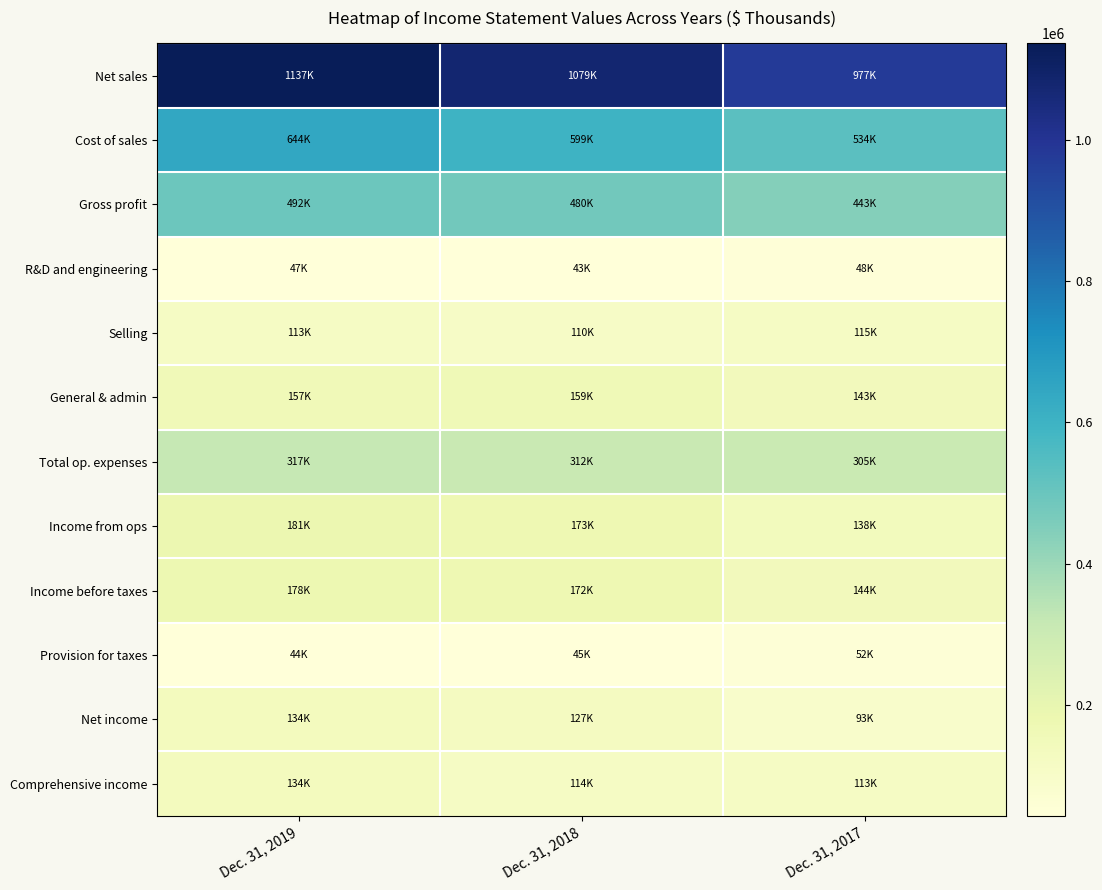

At how many categories does at least one series exceed 737933?

3